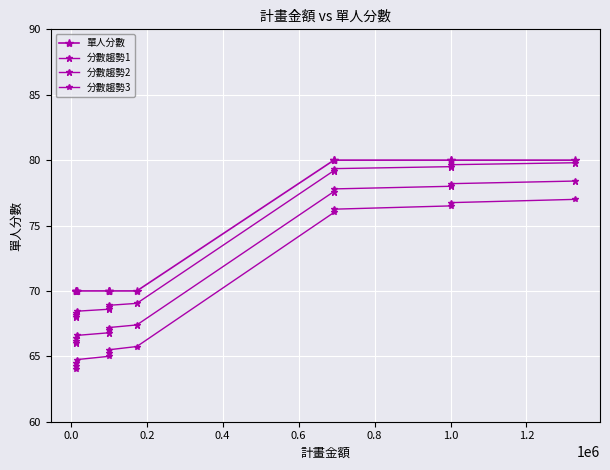

What is the sum of all 分數趨勢2 values?

923.6